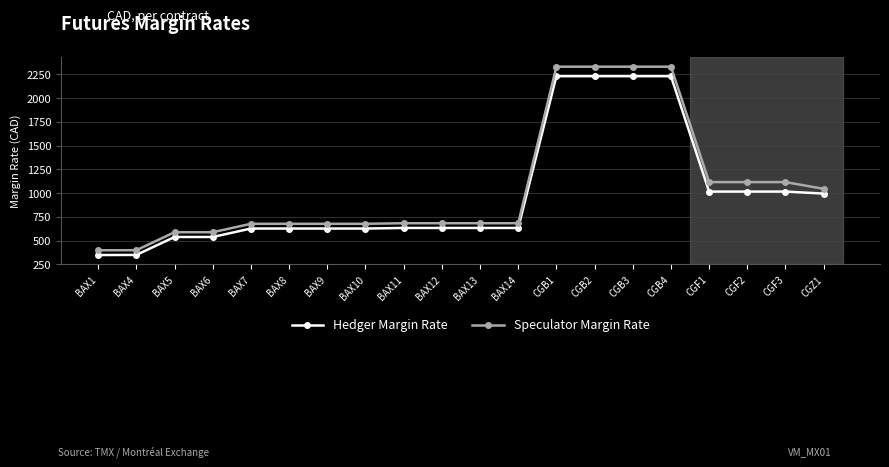

Is the value of Speculator Margin Rate at BAX8 greater than the value of Hedger Margin Rate at BAX11?

Yes